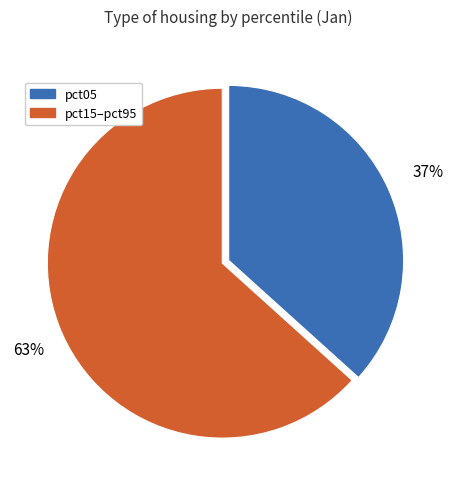

What percentage is the pct05 slice, to the nearest percent?

37%